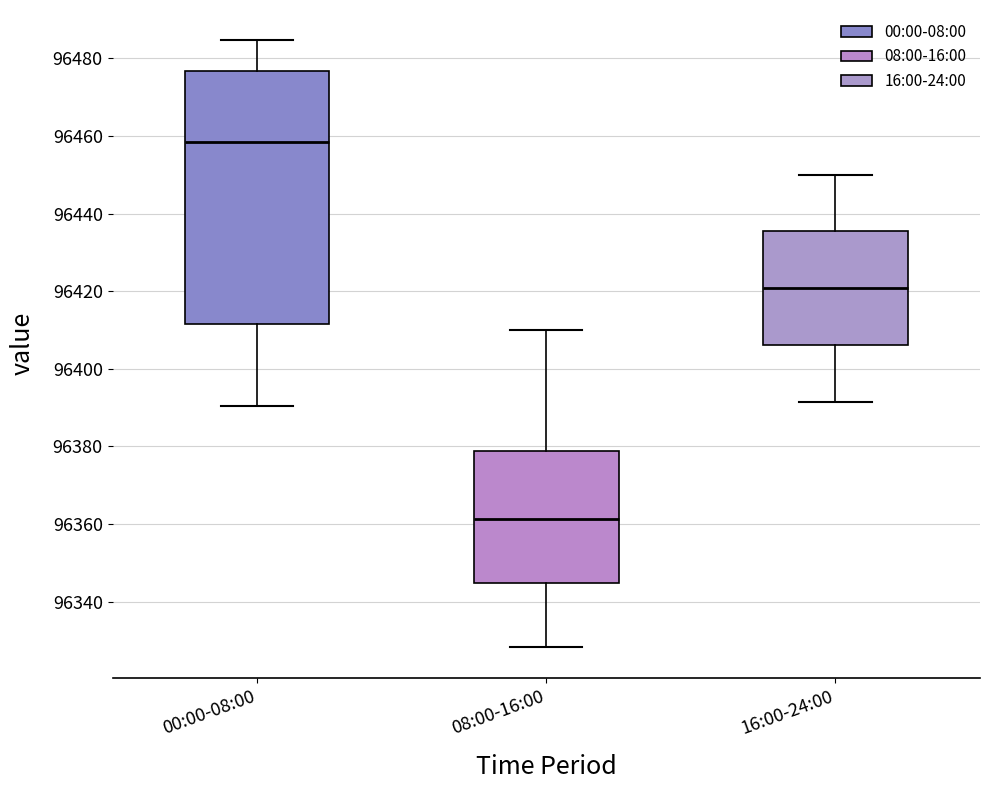

Reading left to right, read every box against the y-axis: the position of its median line, the range the box covers, and the ends of its whiskers. The values are not printed on the chart, so give them approximately, as read against the axis.

00:00-08:00: median 96458, box 96412 to 96476, whiskers 96390 to 96484
08:00-16:00: median 96362, box 96344 to 96378, whiskers 96328 to 96410
16:00-24:00: median 96420, box 96406 to 96436, whiskers 96392 to 96450